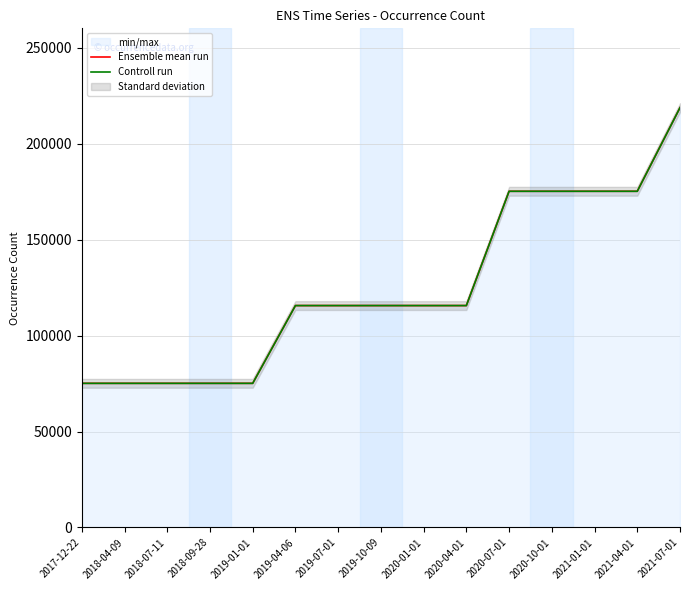

Reading right to left, transcribe all the data shown in this chart.

Ensemble mean run: 218690	175125	175125	175125	175125	115598	115598	115598	115598	115598	75092	75092	75092	75092	75092
Controll run: 218690	175125	175125	175125	175125	115598	115598	115598	115598	115598	75092	75092	75092	75092	75092